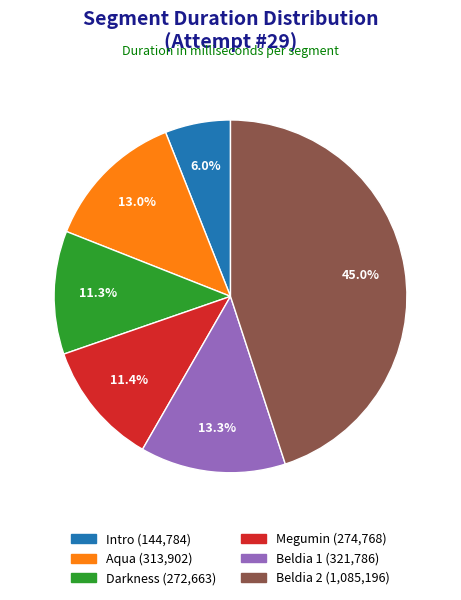

How many slices are in this pie chart?

6